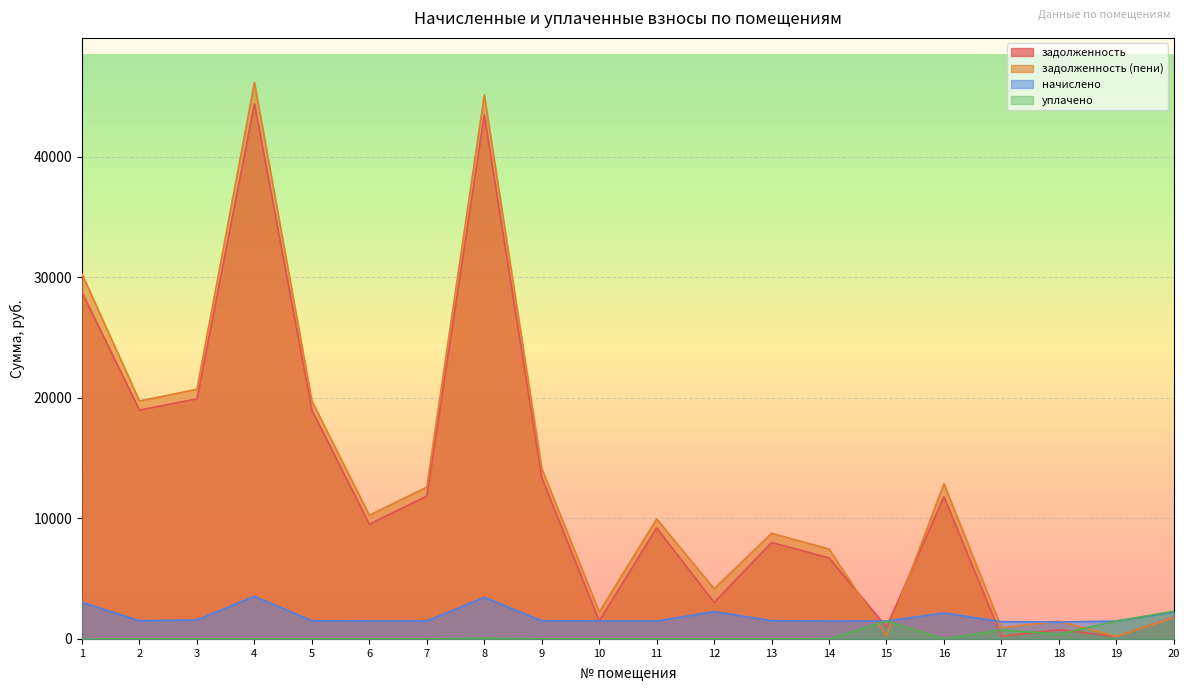

How many lines are shown in the chart?

4